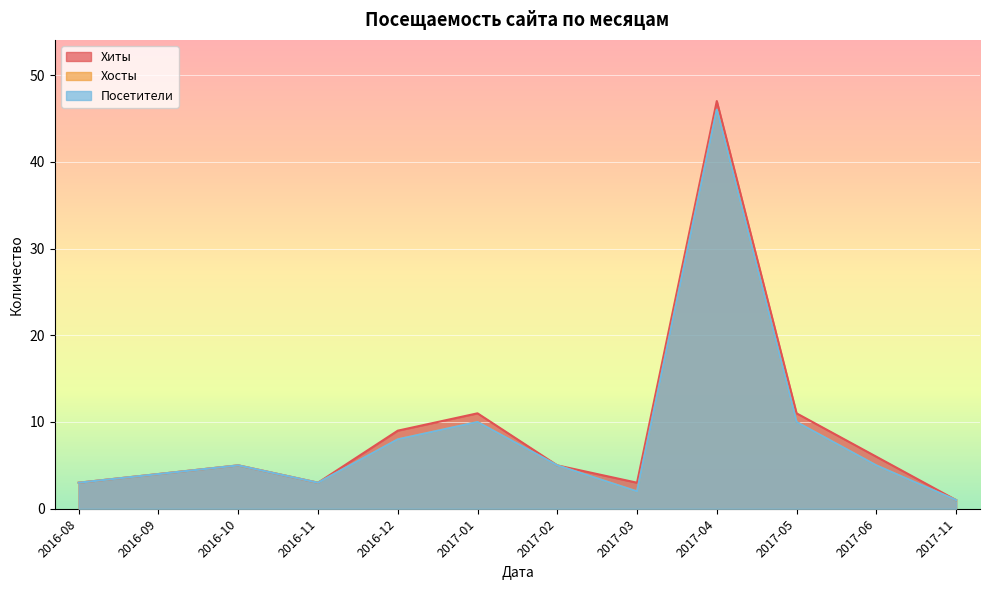

Reading left to right, list all the values displayed in this chart.

Хиты: 2016-08=3	2016-09=4	2016-10=5	2016-11=3	2016-12=9	2017-01=11	2017-02=5	2017-03=3	2017-04=47	2017-05=11	2017-06=6	2017-11=1
Хосты: 2016-08=3	2016-09=4	2016-10=5	2016-11=3	2016-12=8	2017-01=10	2017-02=5	2017-03=2	2017-04=46	2017-05=10	2017-06=5	2017-11=1
Посетители: 2016-08=3	2016-09=4	2016-10=5	2016-11=3	2016-12=8	2017-01=10	2017-02=5	2017-03=2	2017-04=46	2017-05=10	2017-06=5	2017-11=1